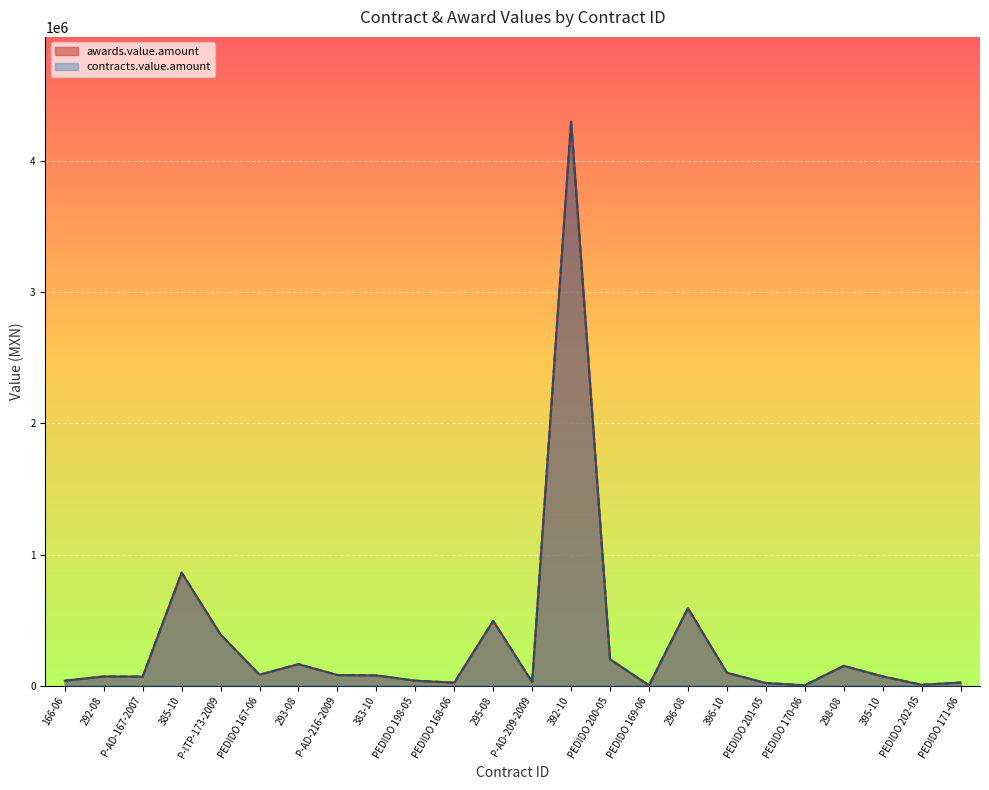

What is the minimum value shown in the chart?

3088.0